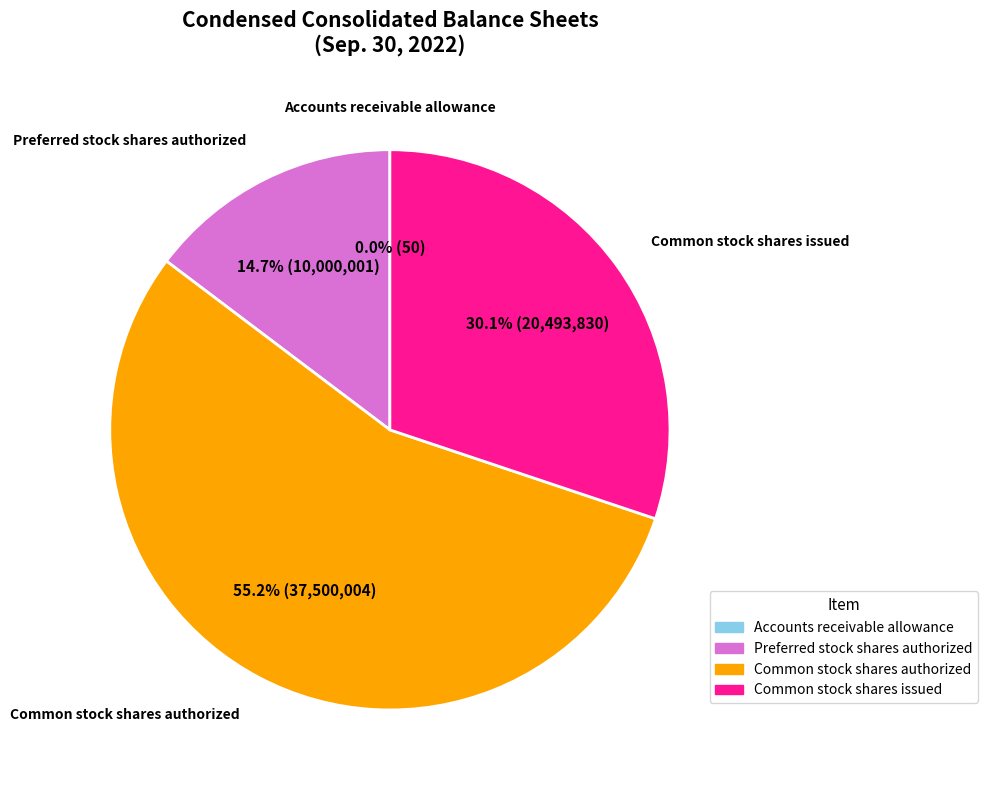

Which category has the biggest portion of the pie?

Common stock shares authorized